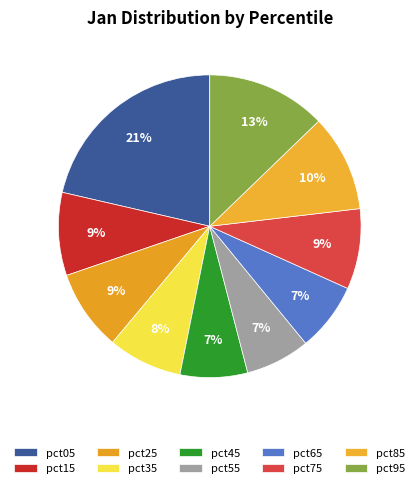

How many slices are in this pie chart?

10